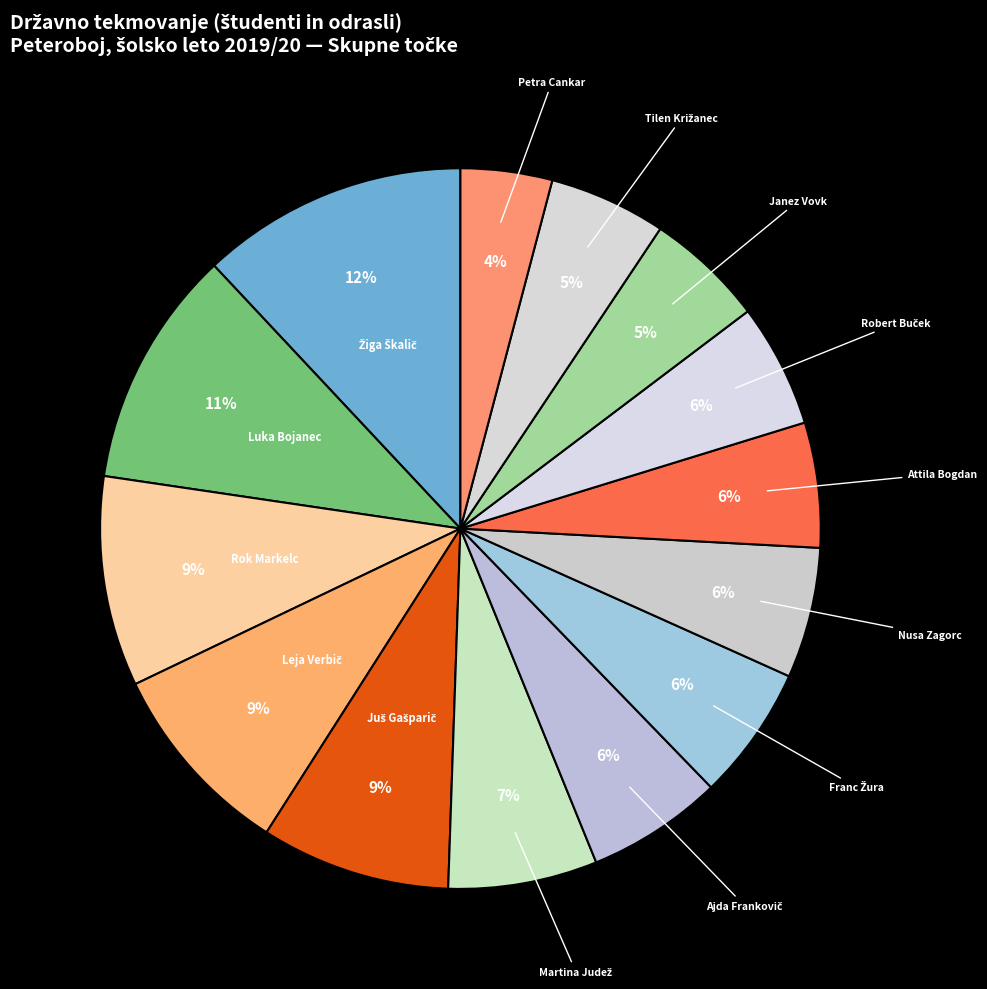

How many segments does this pie chart have?

14